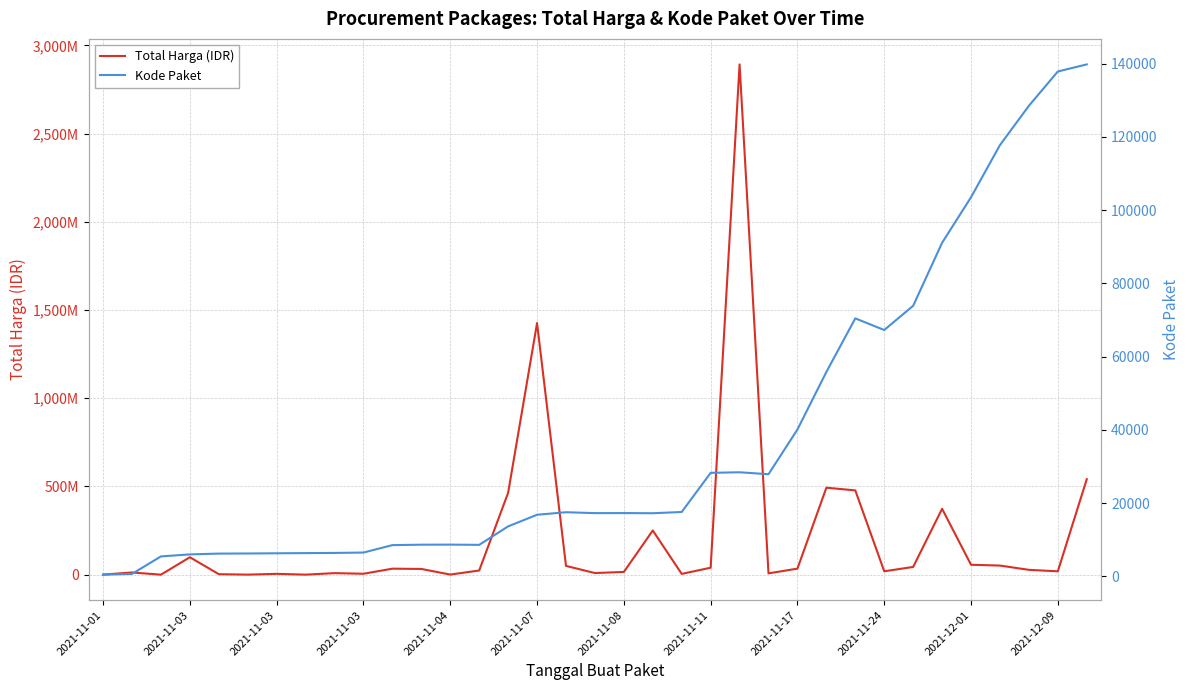

The Total Harga (IDR) series shows 5129000 at 2021-11-03. True or false?

True